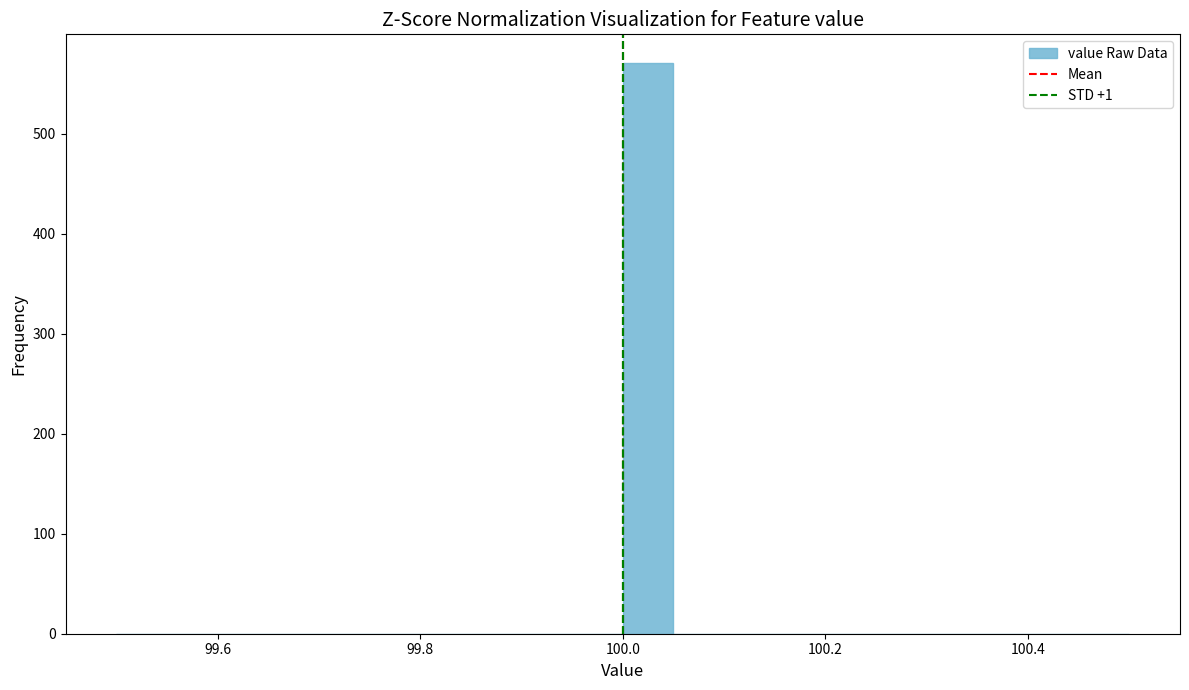

Read against the x-axis, roughly where is the centre of the tallest bar?

100.02